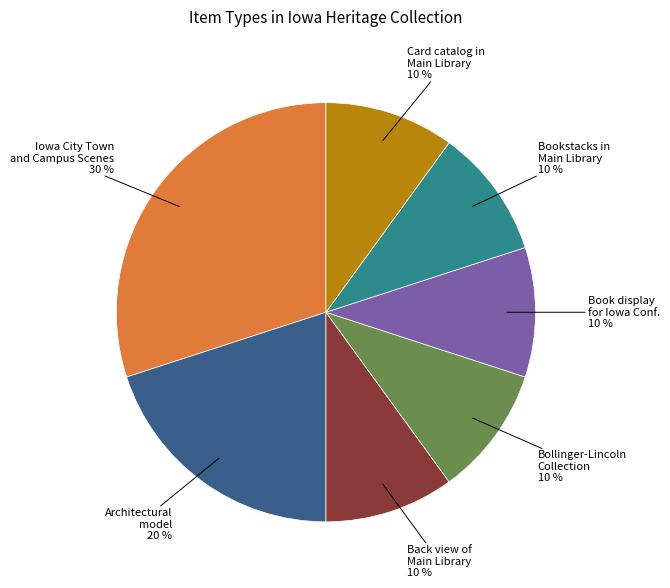

Which has a higher value, Bollinger-Lincoln Collection or Iowa City Town and Campus Scenes?

Iowa City Town and Campus Scenes